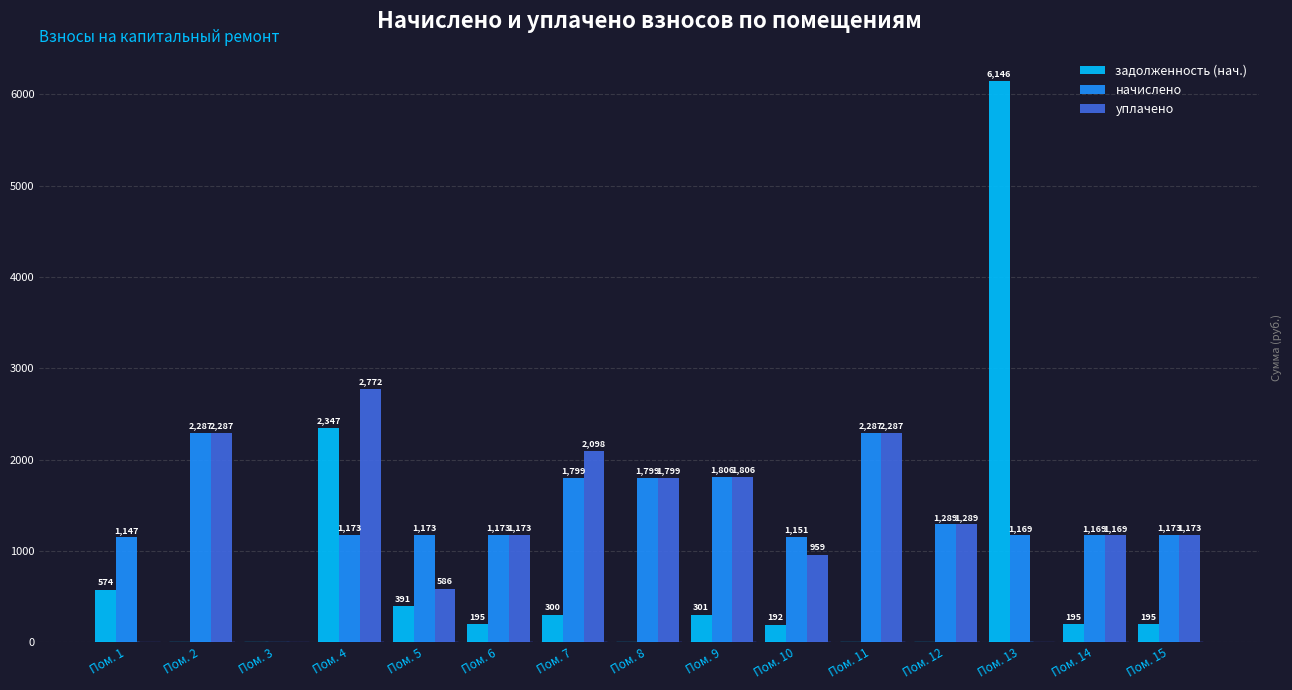

How many values in the уплачено series exceed 1172?

9